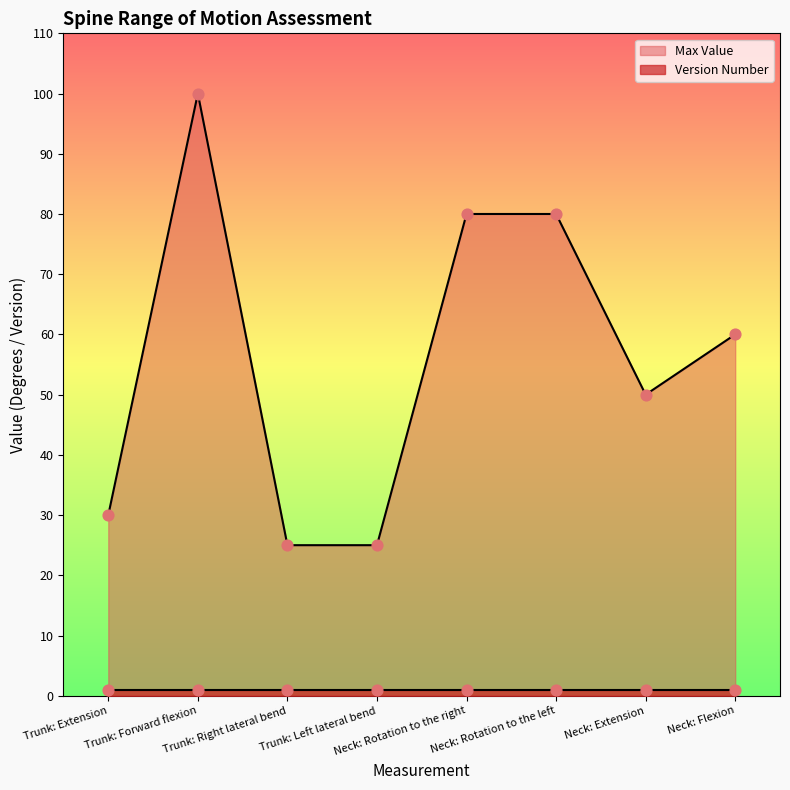

What is the ratio of the value at Neck: Rotation to the left to the value at Neck: Rotation to the right?

1.0